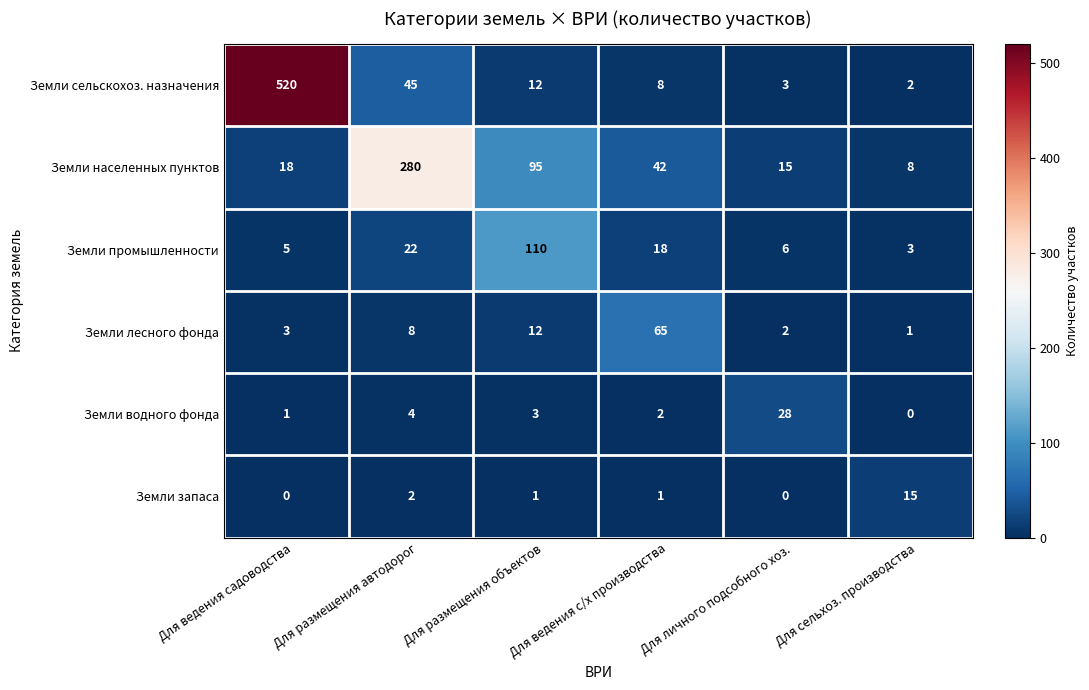

True or false: Земли сельскохоз. назначения has a value of 45 at Для размещения автодорог.

True